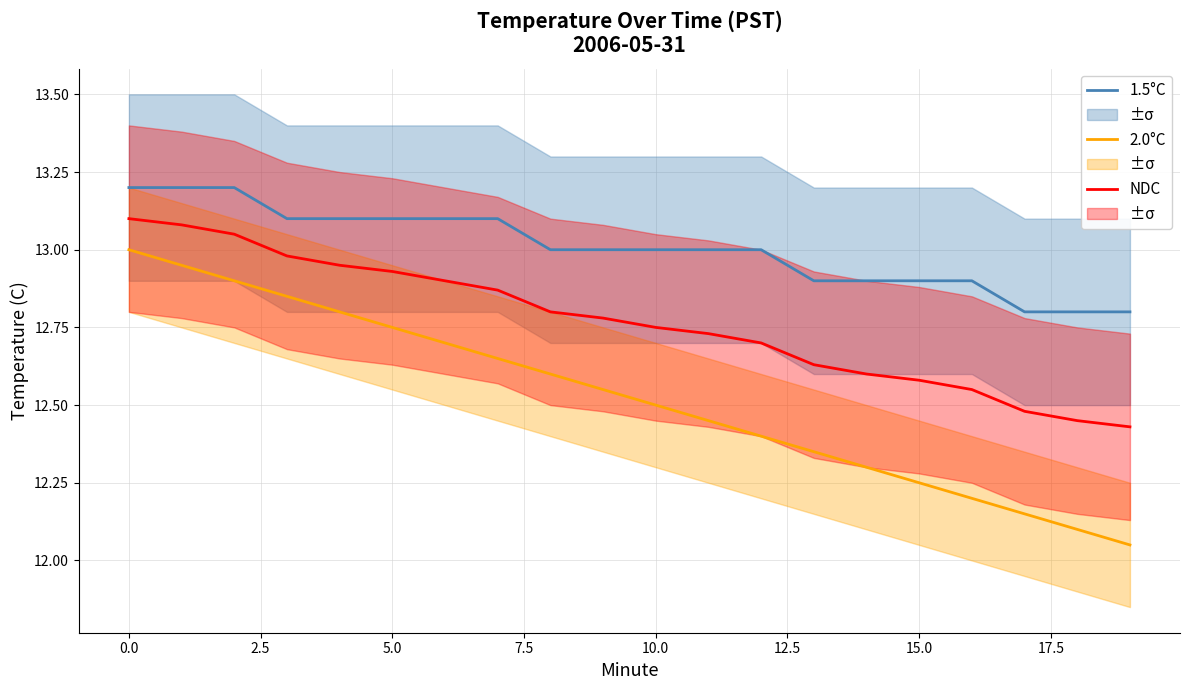

What is the label of the 1st point from the right?

19